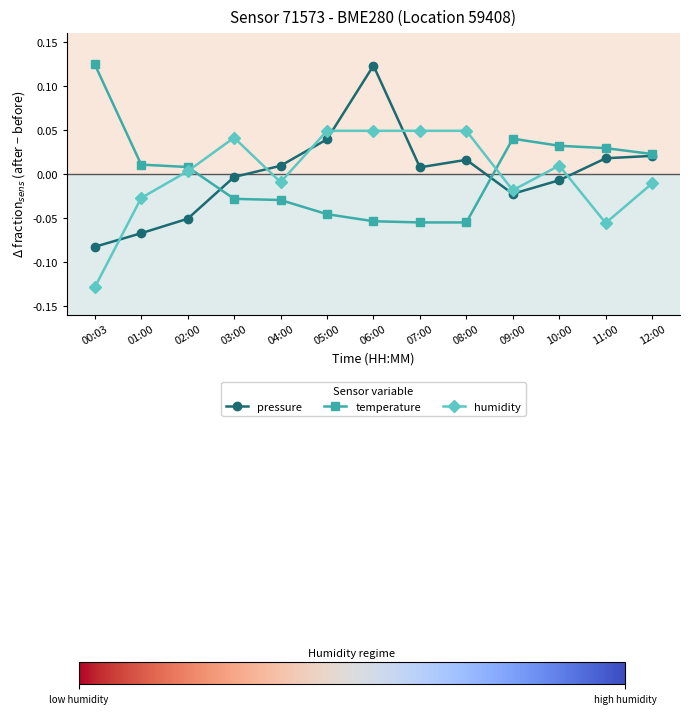

What is the label of the 1st point from the right?

12:00